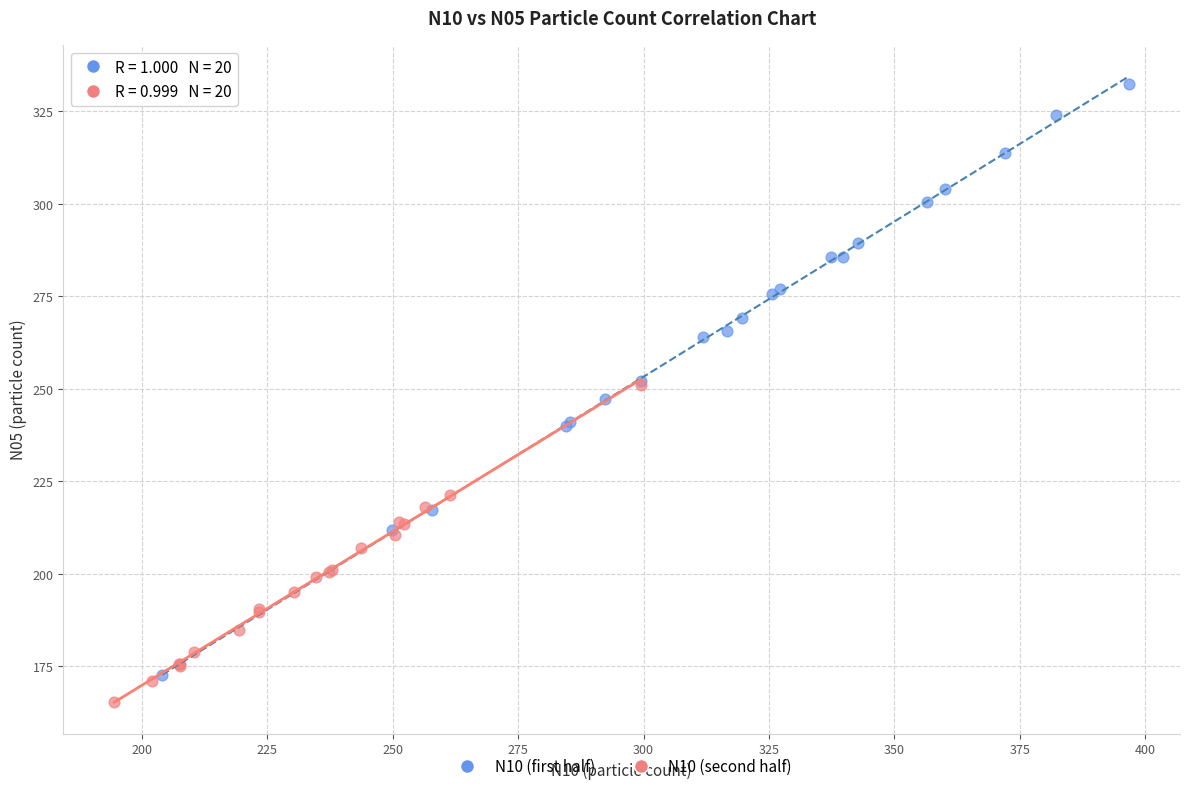

Which series contains the highest Y value?

N10 (first half)